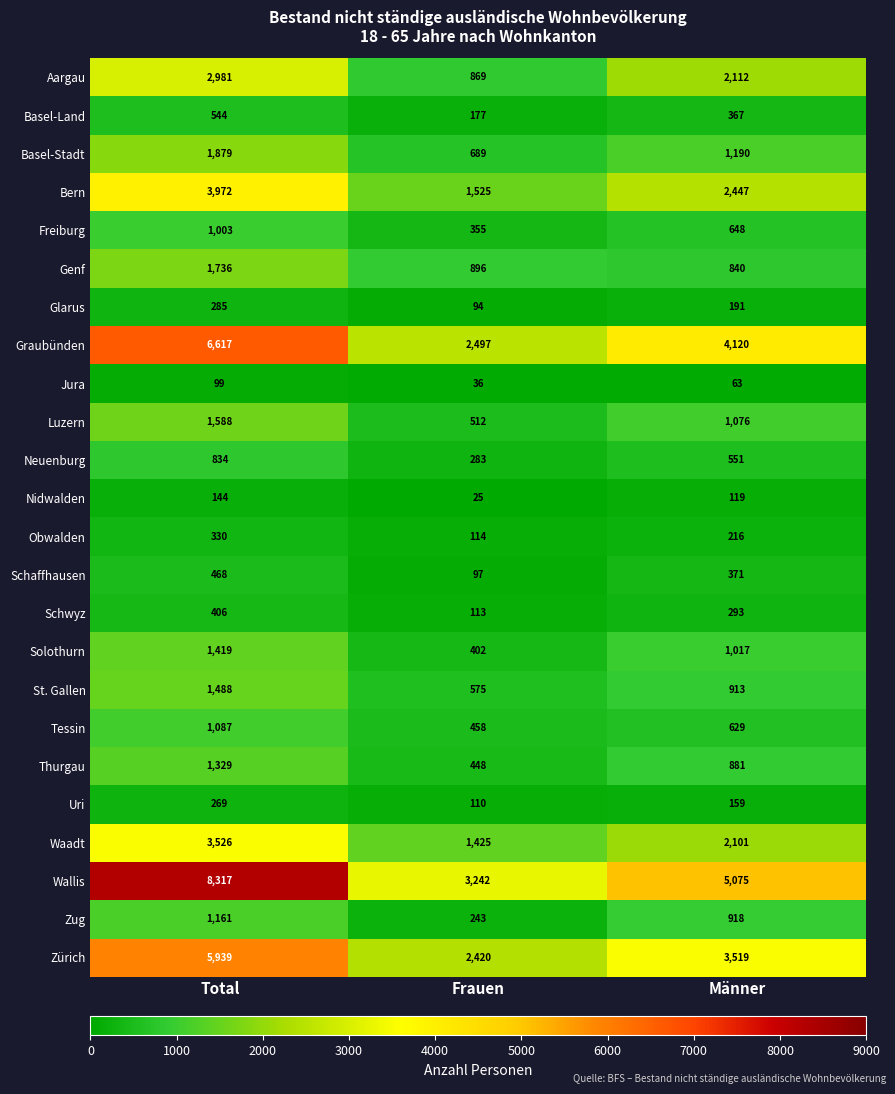

What is the difference between the maximum and minimum values in the Basel-Stadt series?

1190